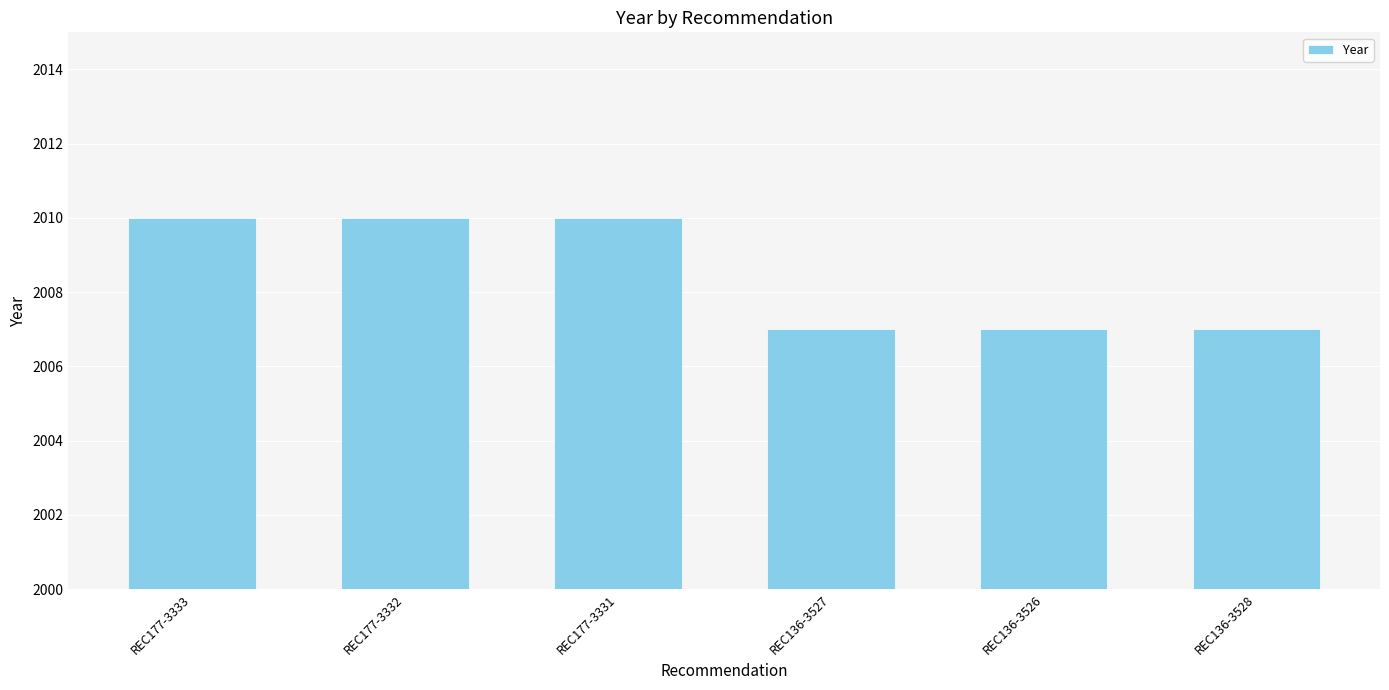

What is the difference between the maximum and minimum values?

3